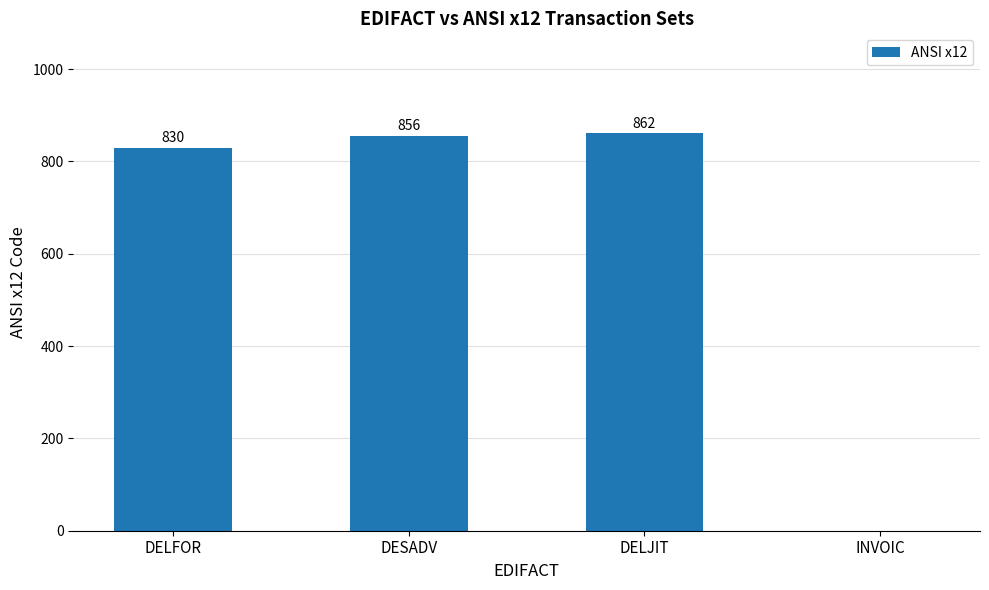

What value does the data have at DESADV, to the nearest 50?

850